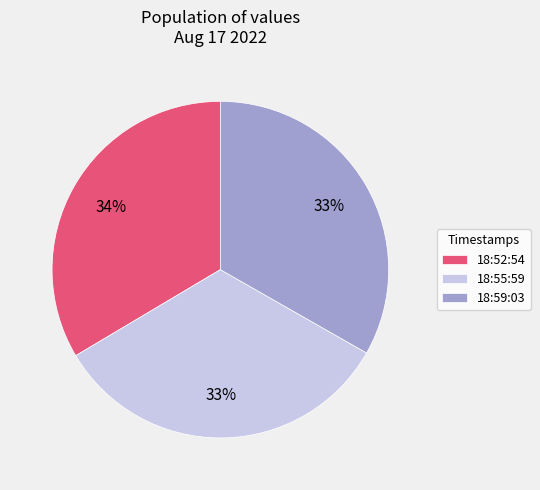

What is the ratio of the value at 18:52:54 to the value at 18:55:59?

1.0